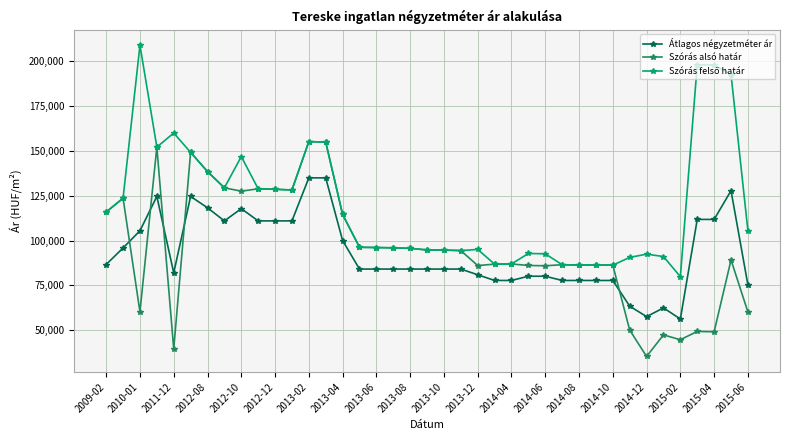

What is the value of the Átlagos négyzetméter ár point at the 8th from the left?

110952